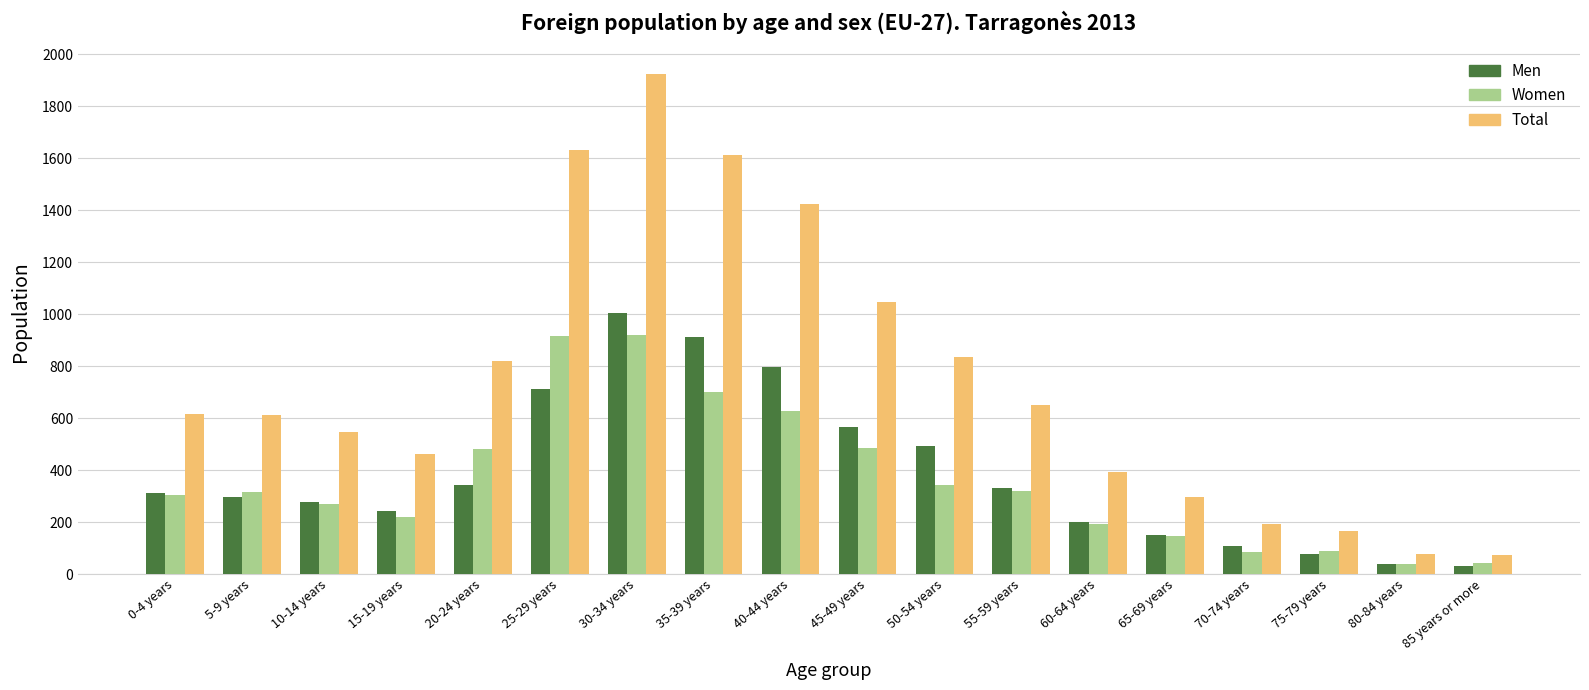

The Women series shows 43 at 85 years or more. True or false?

True